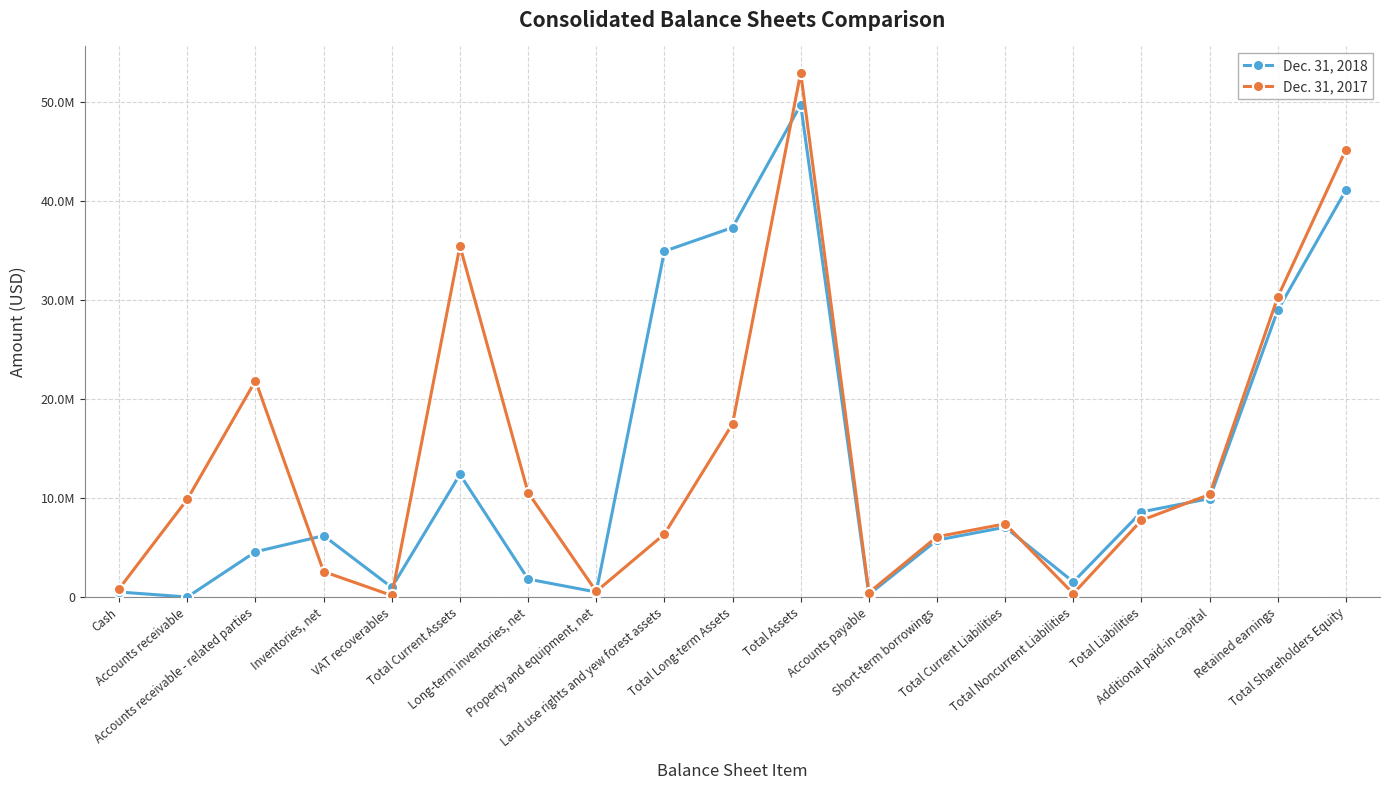

Does the chart have visible grid lines?

Yes